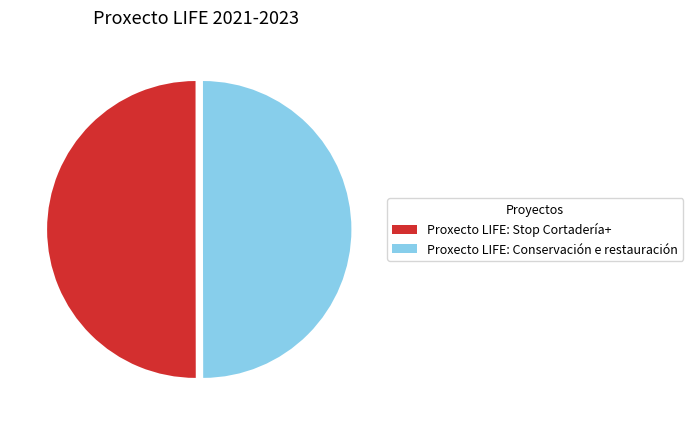

How many segments does this pie chart have?

2